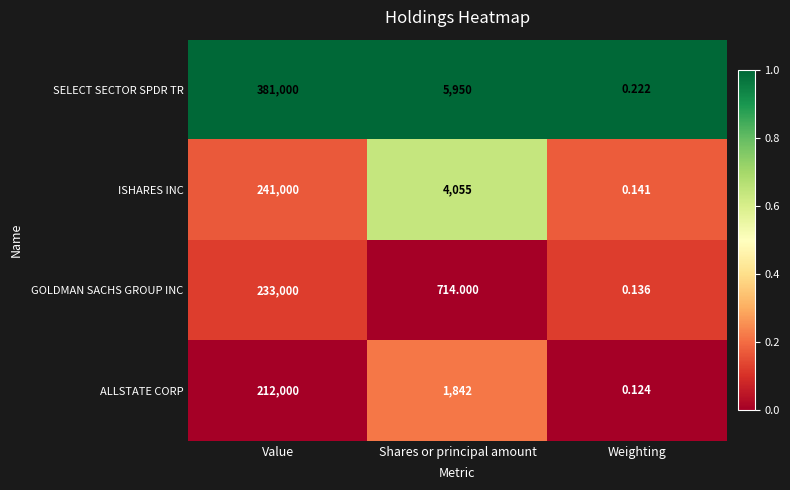

At which label is ISHARES INC closest to 120500?

Shares or principal amount